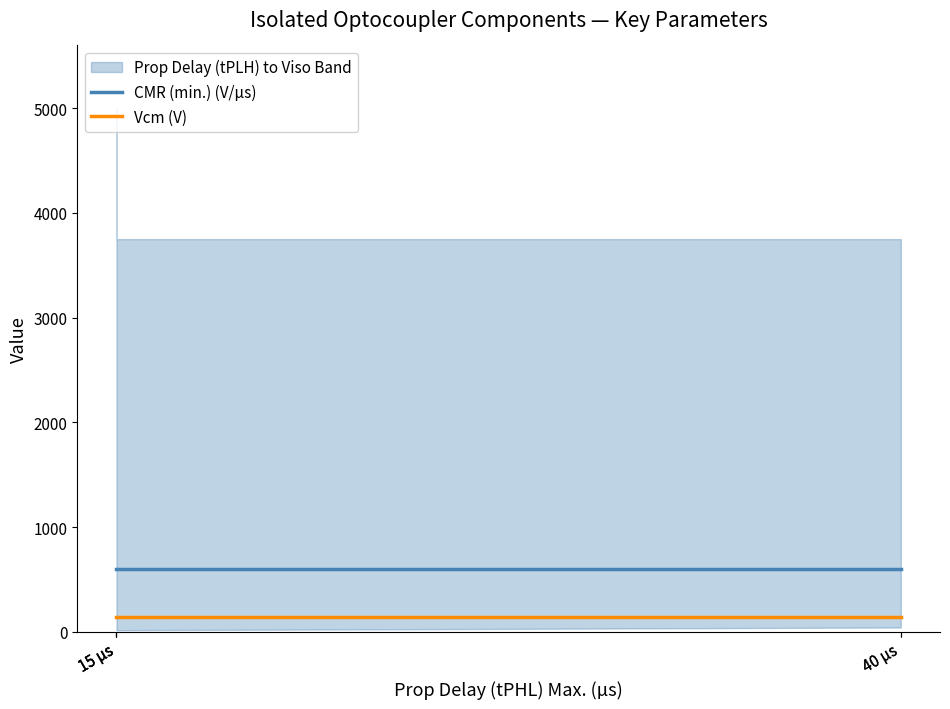

Between 15 µs and 40 µs, which is larger?

15 µs